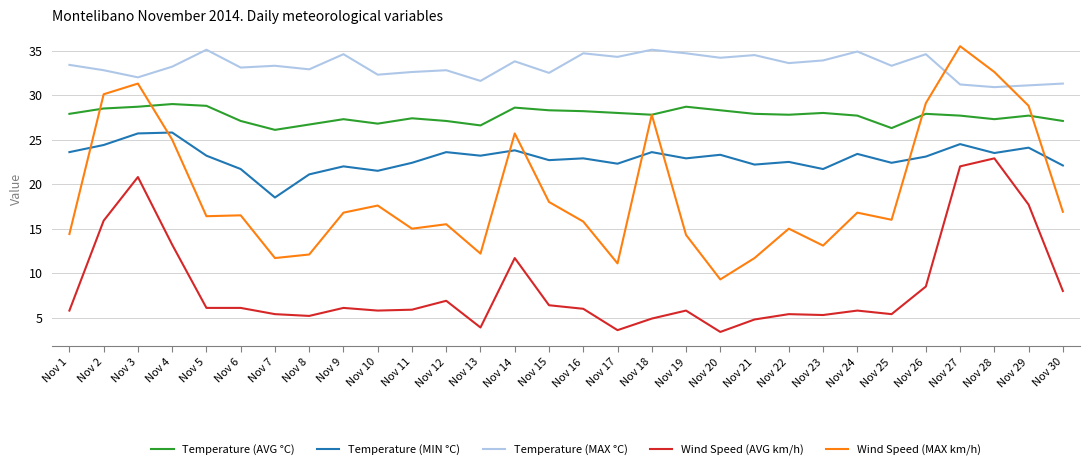

What is the average value of the Wind Speed (MAX km/h) series?

19.1